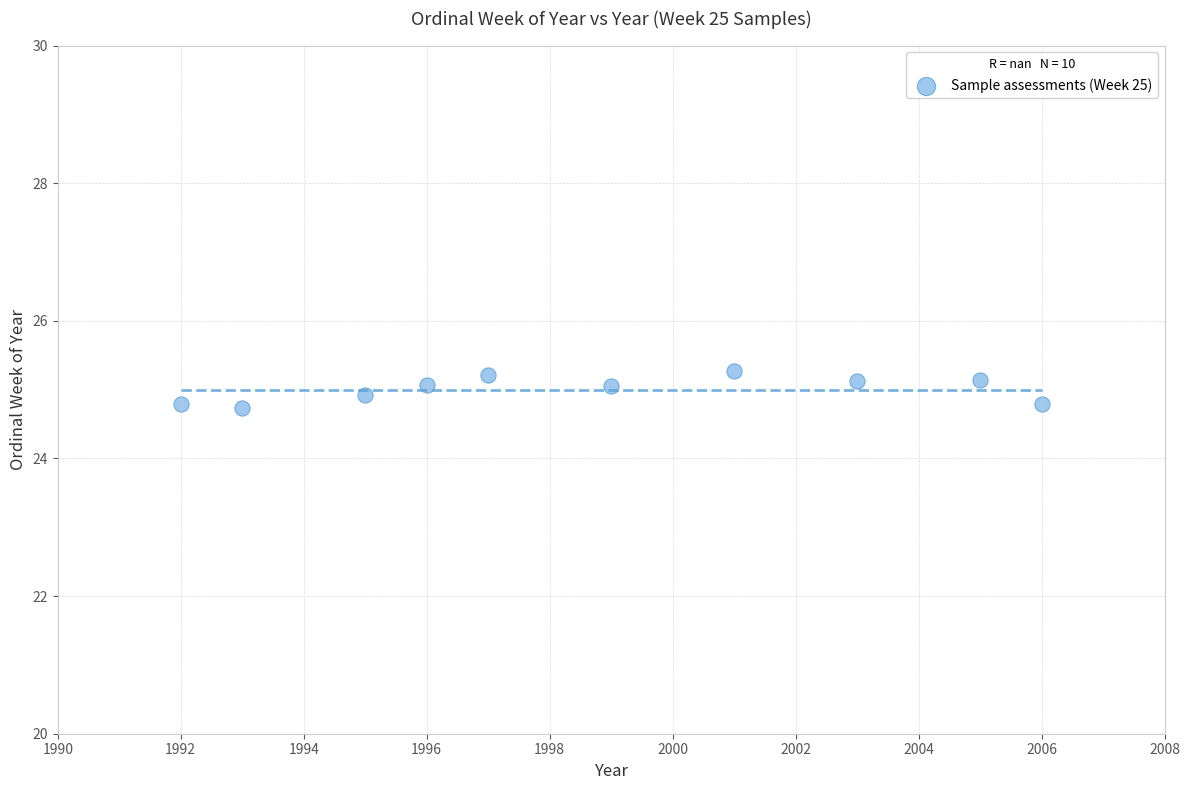

What is the range of X values (max minus min)?

14.0